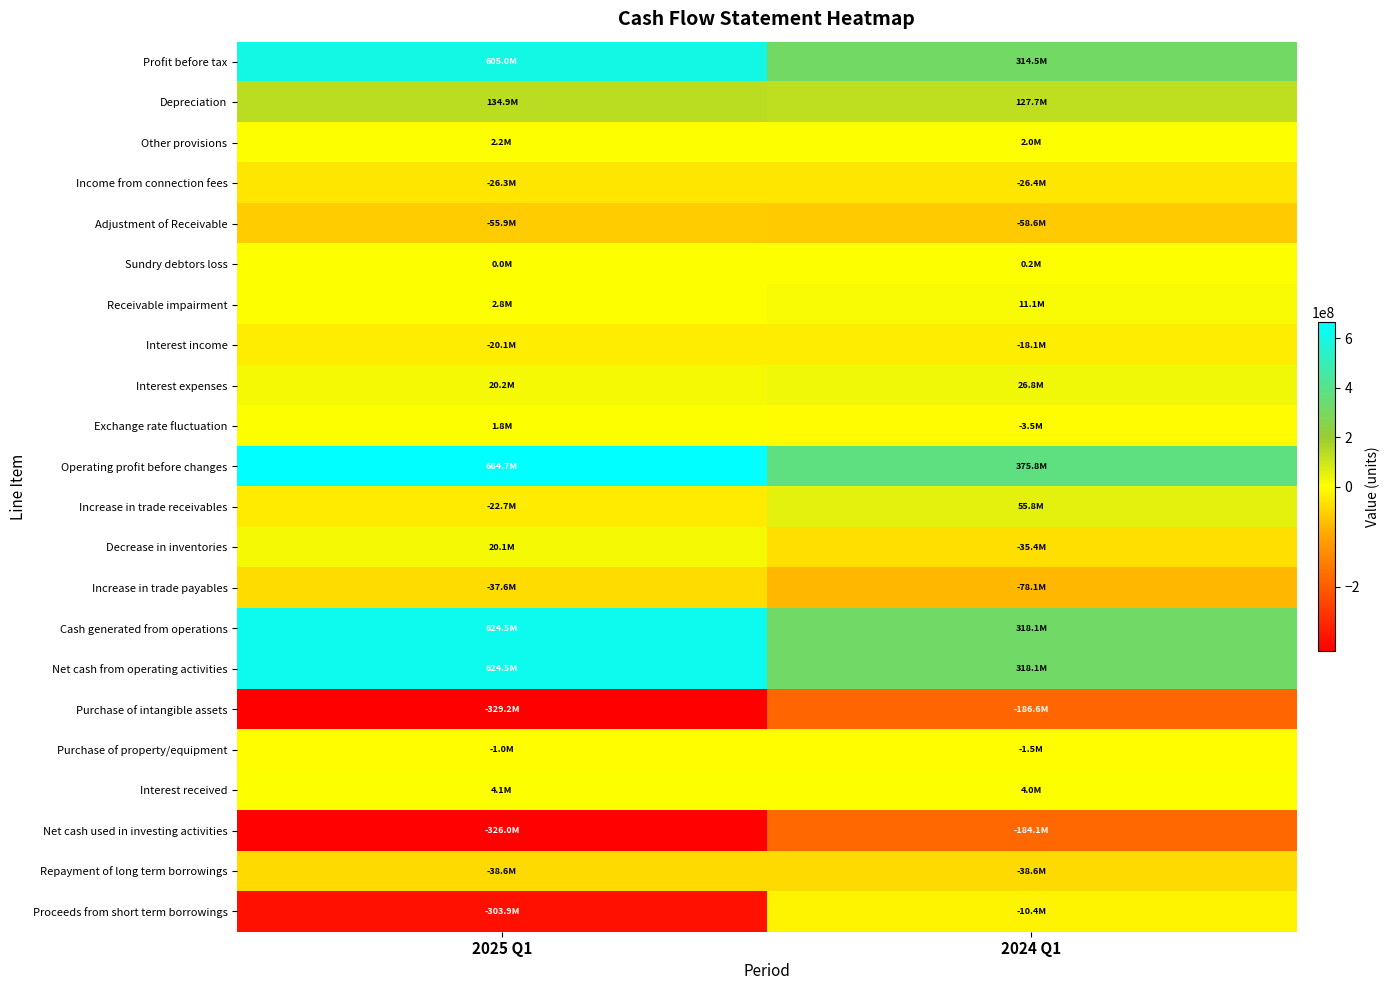

Reading left to right, list all the values displayed in this chart.

Profit before tax: 2025 Q1=604960557	2024 Q1=314481542
Depreciation: 2025 Q1=134867862	2024 Q1=127653709
Other provisions: 2025 Q1=2224430	2024 Q1=2039856
Income from connection fees: 2025 Q1=-26282408	2024 Q1=-26436329
Adjustment of Receivable: 2025 Q1=-55916048	2024 Q1=-58565071
Sundry debtors loss: 2025 Q1=40365	2024 Q1=207021
Receivable impairment: 2025 Q1=2825269	2024 Q1=11080097
Interest income: 2025 Q1=-20055350	2024 Q1=-18080862
Interest expenses: 2025 Q1=20152043	2024 Q1=26847120
Exchange rate fluctuation: 2025 Q1=1806397	2024 Q1=-3540572
Operating profit before changes: 2025 Q1=664680800	2024 Q1=375778838
Increase in trade receivables: 2025 Q1=-22735032	2024 Q1=55849972
Decrease in inventories: 2025 Q1=20102696	2024 Q1=-35421354
Increase in trade payables: 2025 Q1=-37553377	2024 Q1=-78069101
Cash generated from operations: 2025 Q1=624495087	2024 Q1=318138355
Net cash from operating activities: 2025 Q1=624495087	2024 Q1=318138355
Purchase of intangible assets: 2025 Q1=-329196231	2024 Q1=-186594956
Purchase of property/equipment: 2025 Q1=-982207	2024 Q1=-1477494
Interest received: 2025 Q1=4139614	2024 Q1=4018117
Net cash used in investing activities: 2025 Q1=-326038824	2024 Q1=-184054333
Repayment of long term borrowings: 2025 Q1=-38599687	2024 Q1=-38614736
Proceeds from short term borrowings: 2025 Q1=-303916947	2024 Q1=-10371898